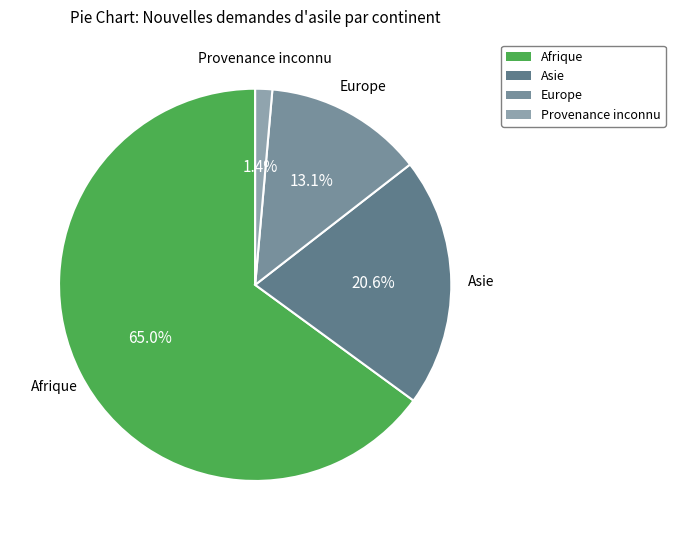

Is it true that Provenance inconnu is 1% of the pie?

True